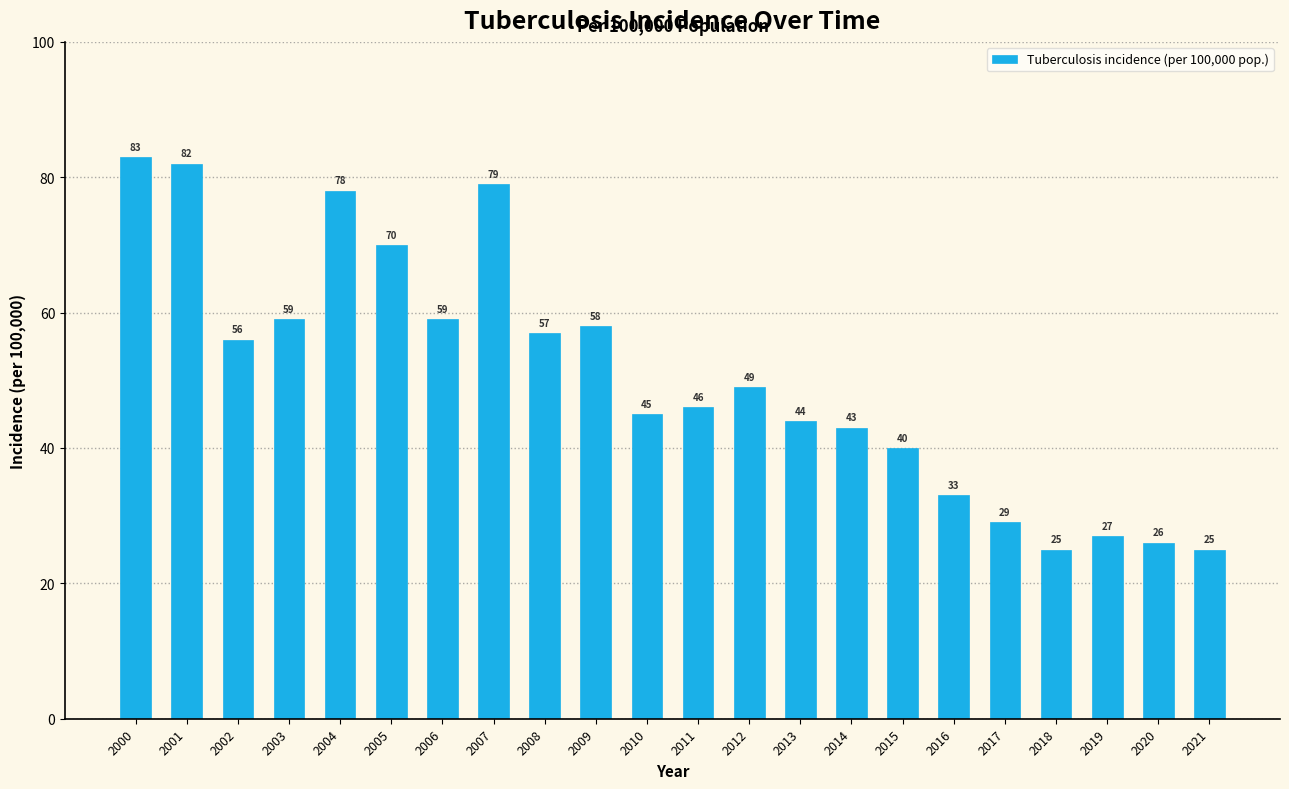

What is the maximum value shown in the chart?

83